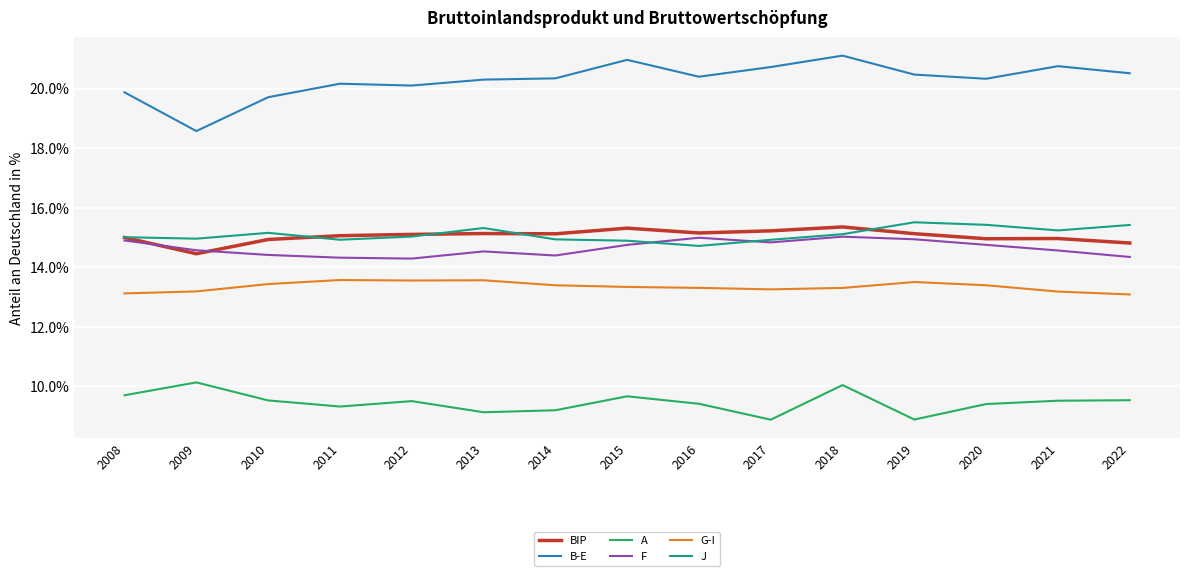

What is the spread (max minus min) of values at 2010?

10.2